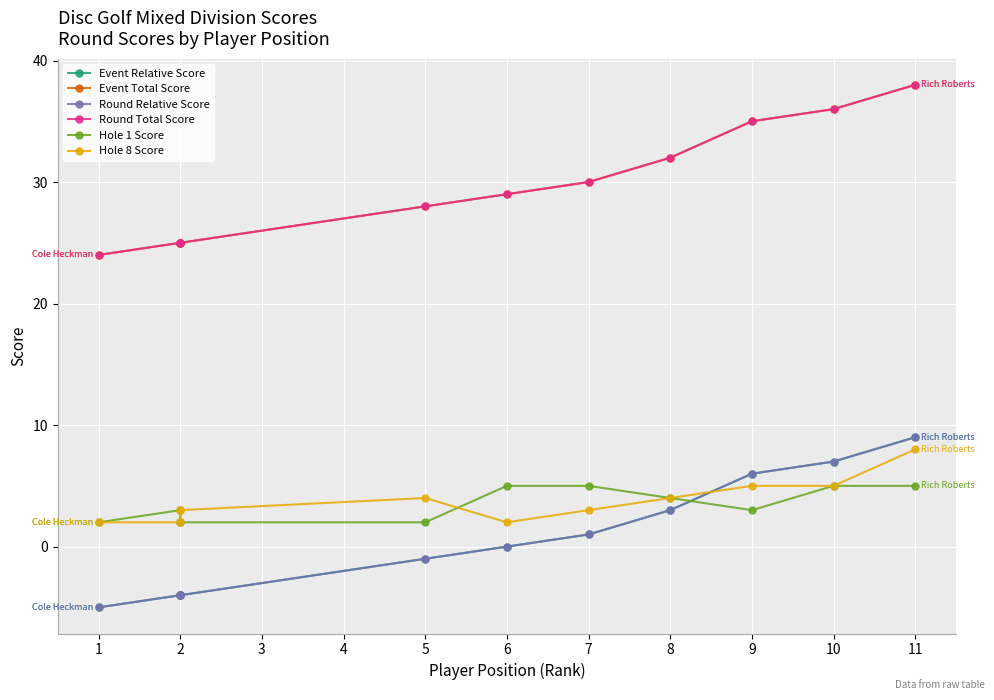

True or false: Event Total Score and Hole 8 Score cross at least once.

False